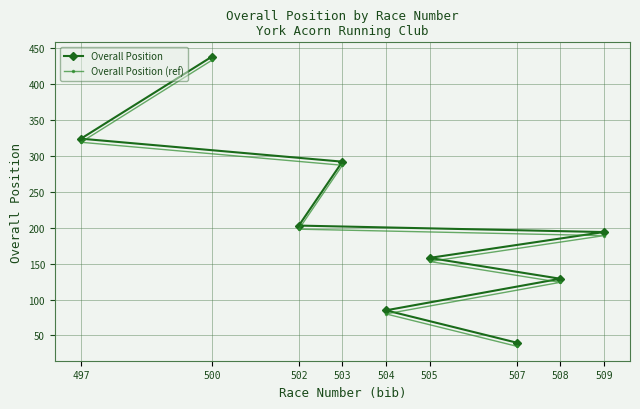

What position from the left is 509?

5